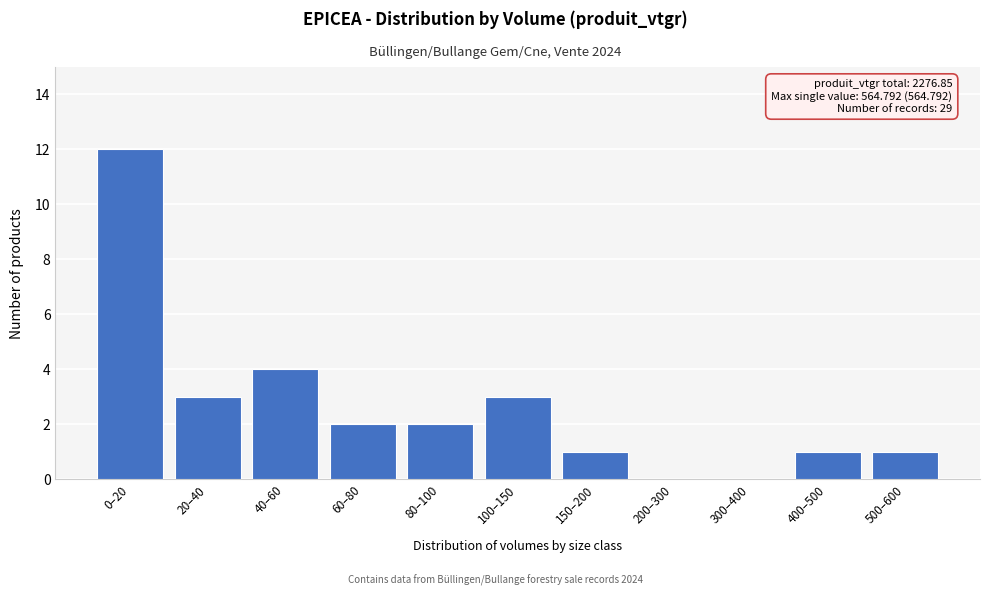

Reading right to left, list all the values displayed in this chart.

500–600=1	400–500=1	300–400=0	200–300=0	150–200=1	100–150=3	80–100=2	60–80=2	40–60=4	20–40=3	0–20=12